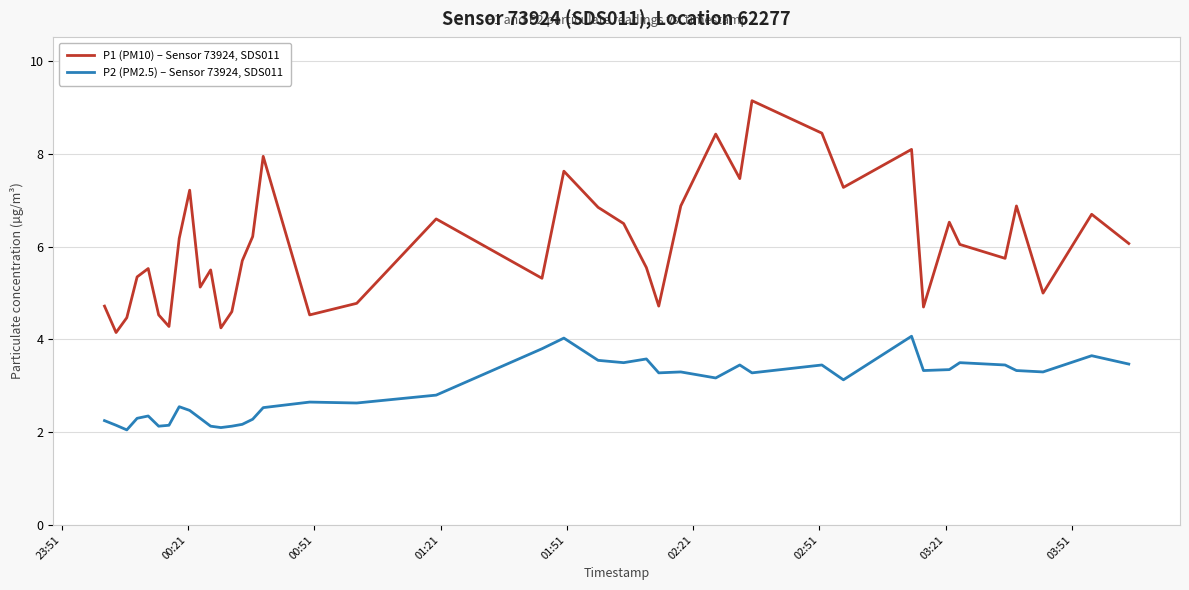

List the series in order of their peak value, lowest first.

P2 (PM2.5) – Sensor 73924, SDS011, P1 (PM10) – Sensor 73924, SDS011